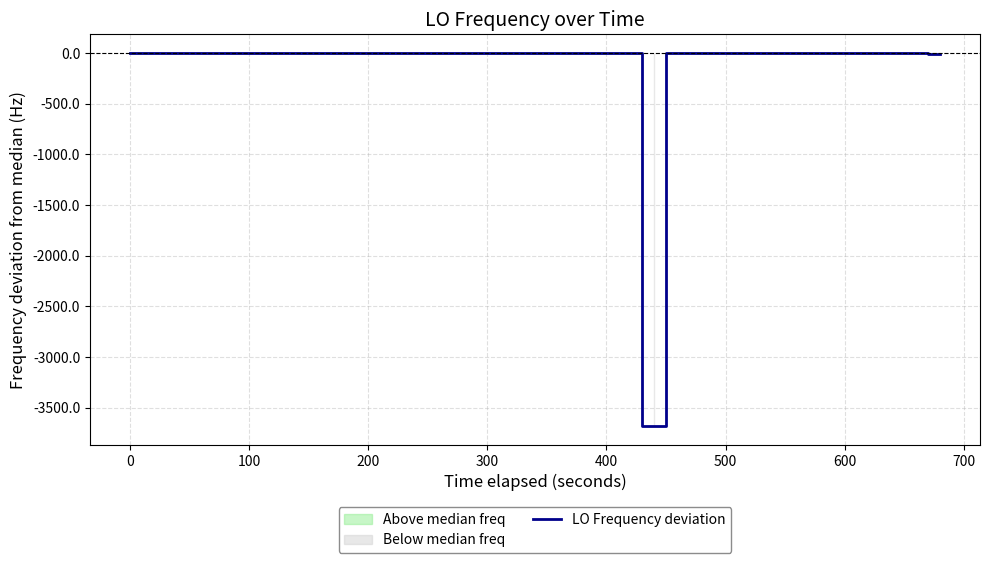

What is the value of the 6th point from the left?

-0.2